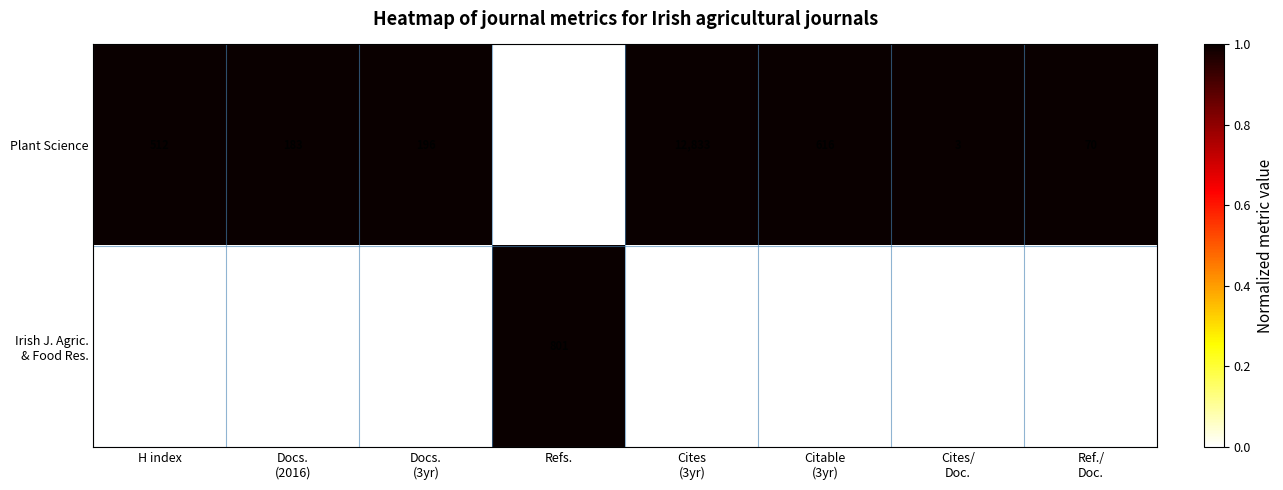

Which series has the largest total across all categories?

Plant Science